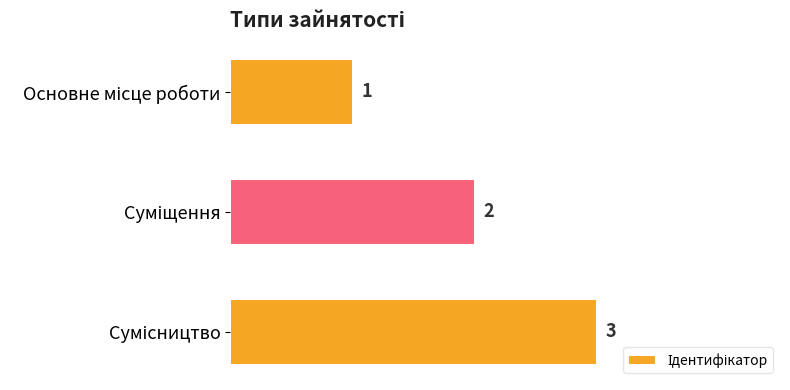

Count the values in the range 1 to 3.

3